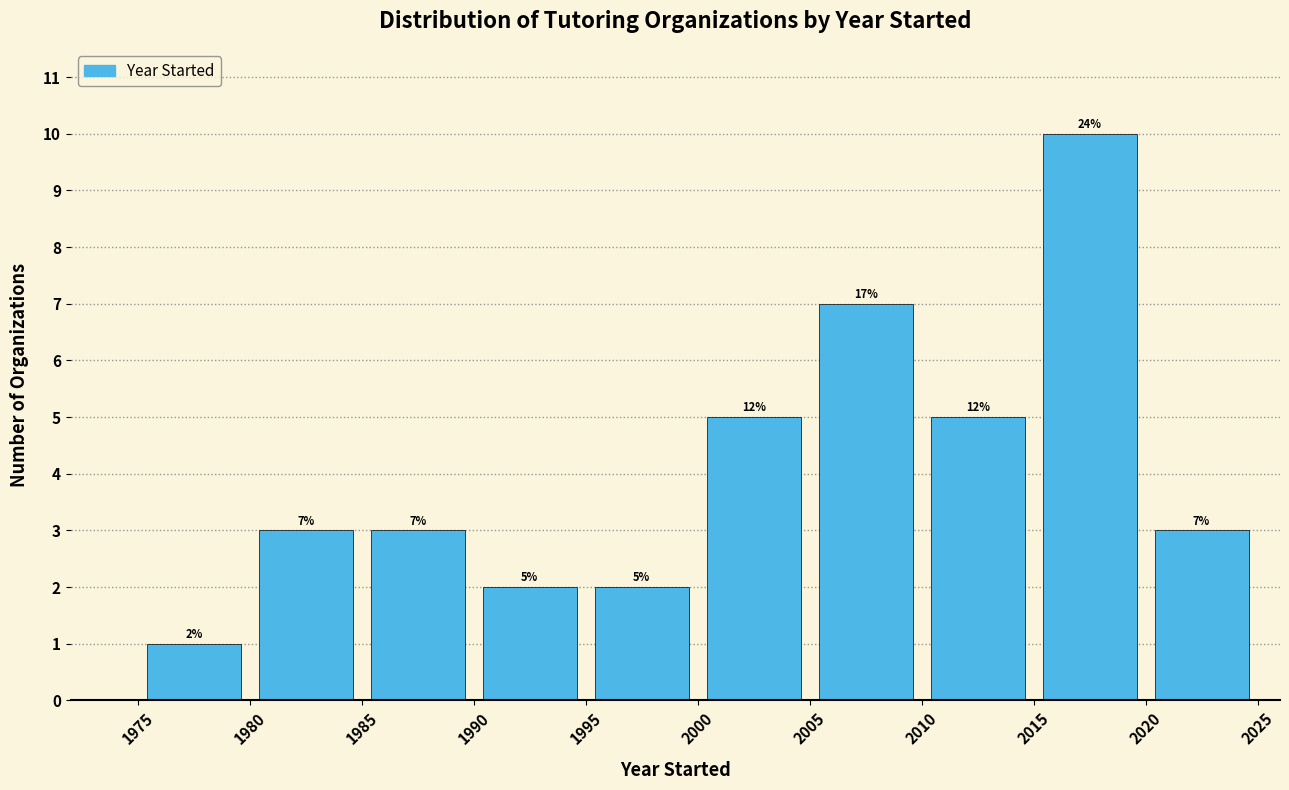

Which range on the x-axis has the tallest bar?

2015 to 2020